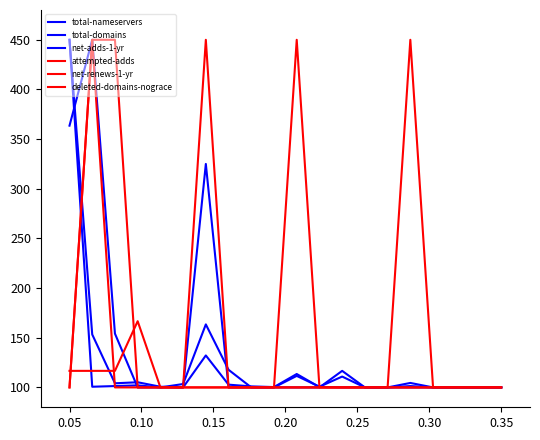

Which label corresponds to the smallest value in the chart?

0.20